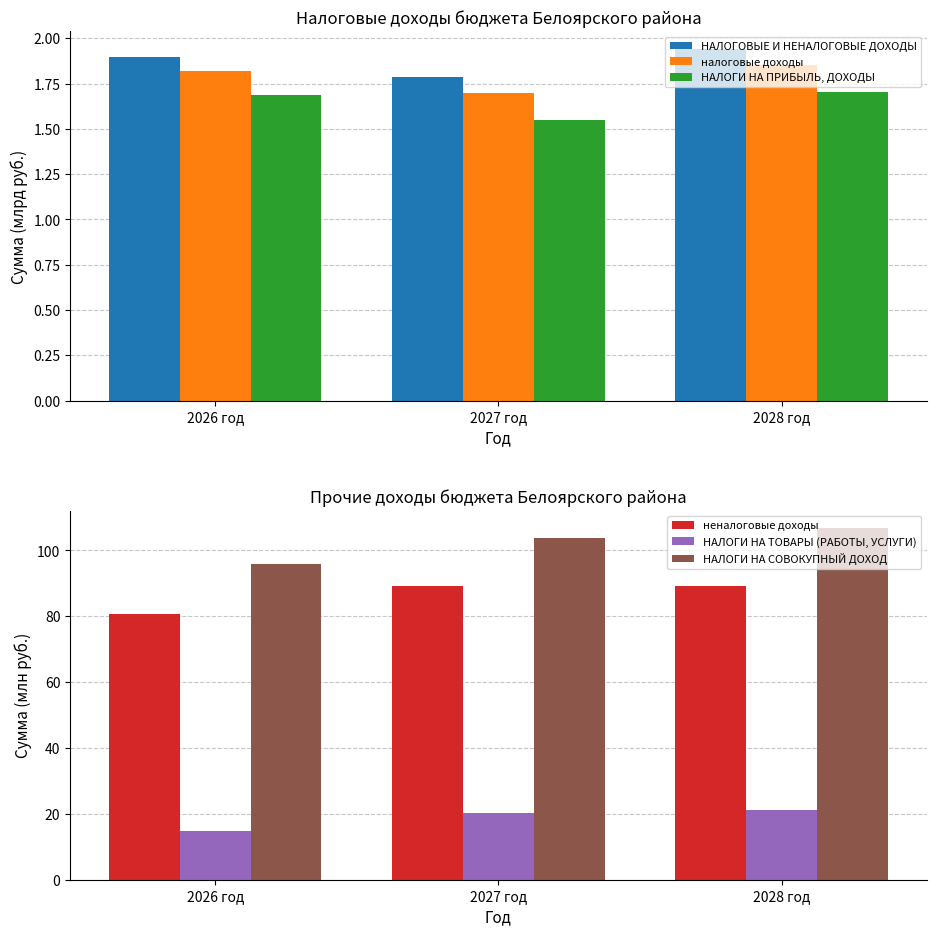

Where does the НАЛОГИ НА СОВОКУПНЫЙ ДОХОД series first go above 103?

2027 год